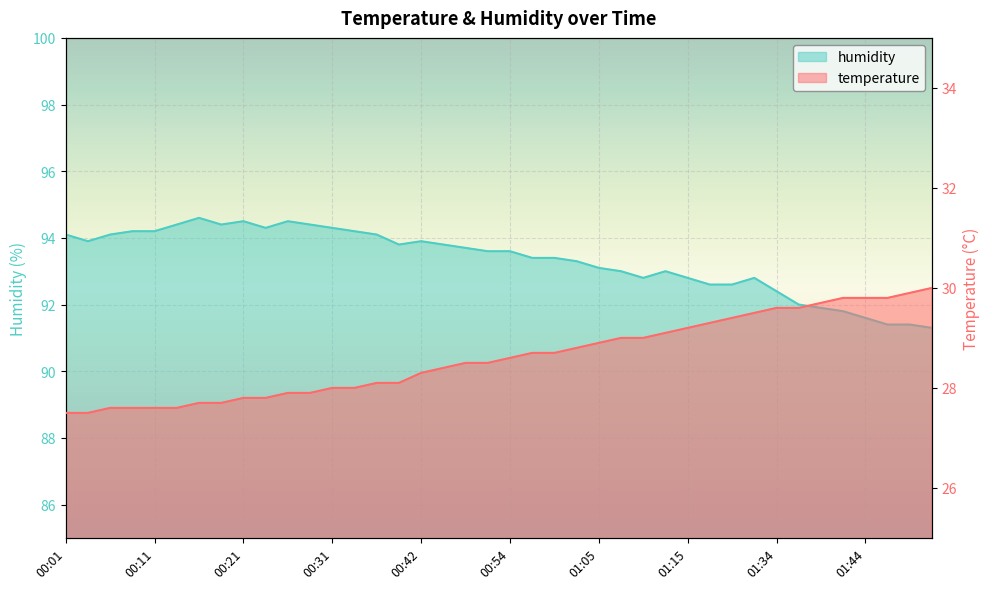

What is the sum of all temperature values?

1144.5